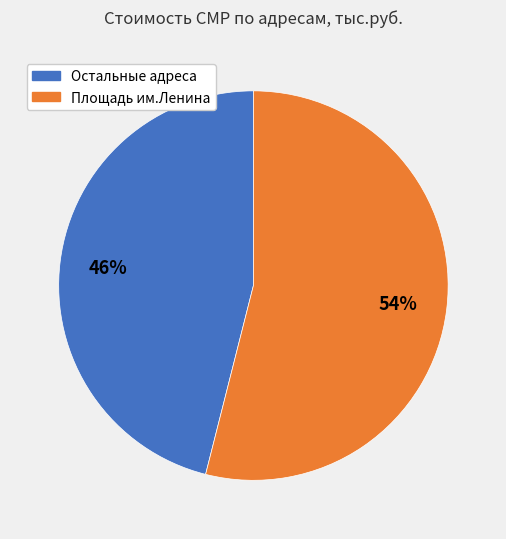

To the nearest percent, what is the difference between the largest and smallest slice percentages?

8%